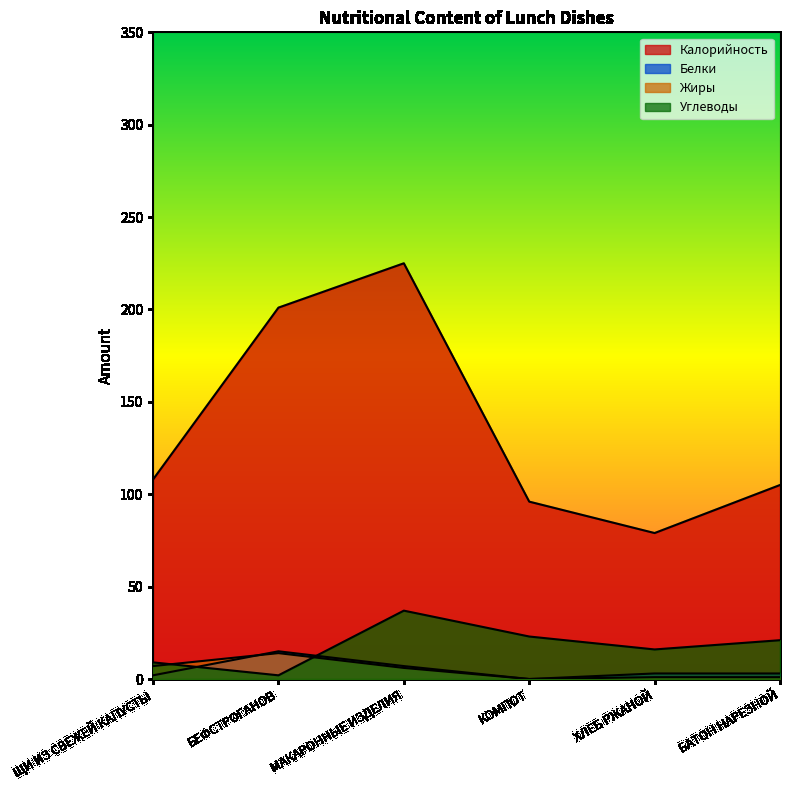

Where do Жиры and Белки first cross each other?

ЩИ ИЗ СВЕЖЕЙ КАПУСТЫ and БЕФСТРОГАНОВ